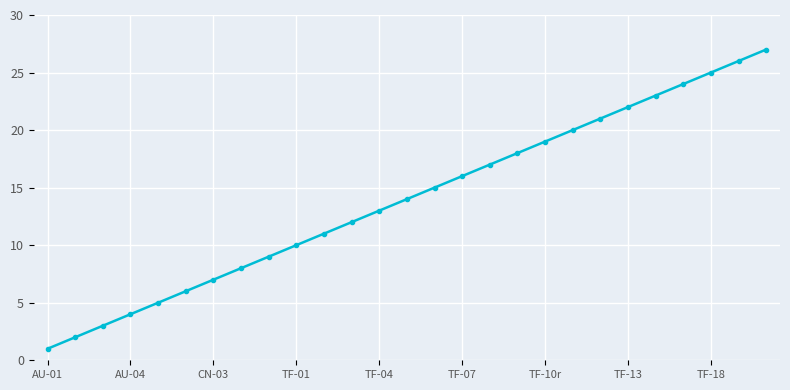

What is the average value?

14